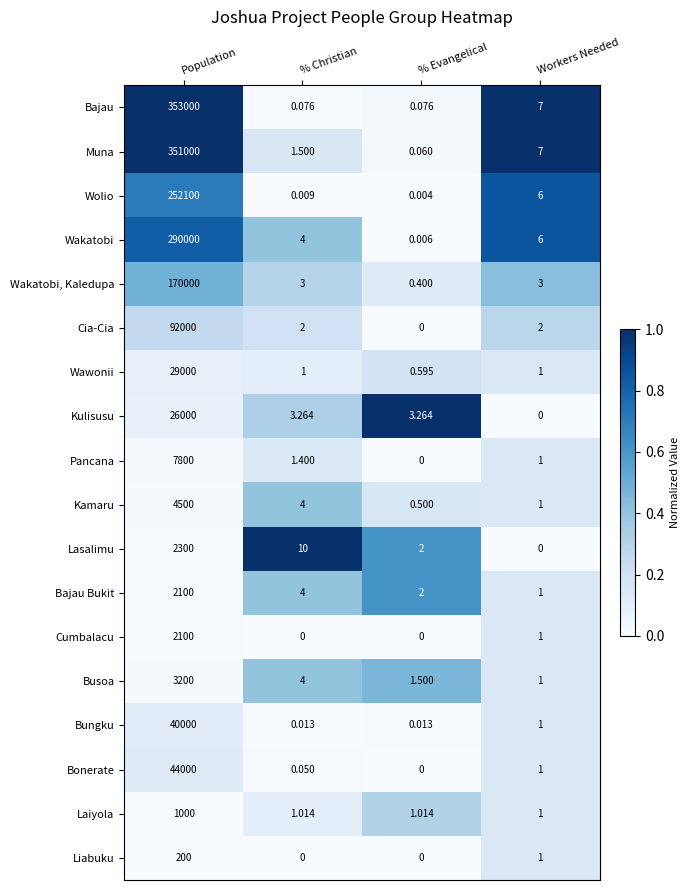

Which series has the widest spread of values?

Bajau